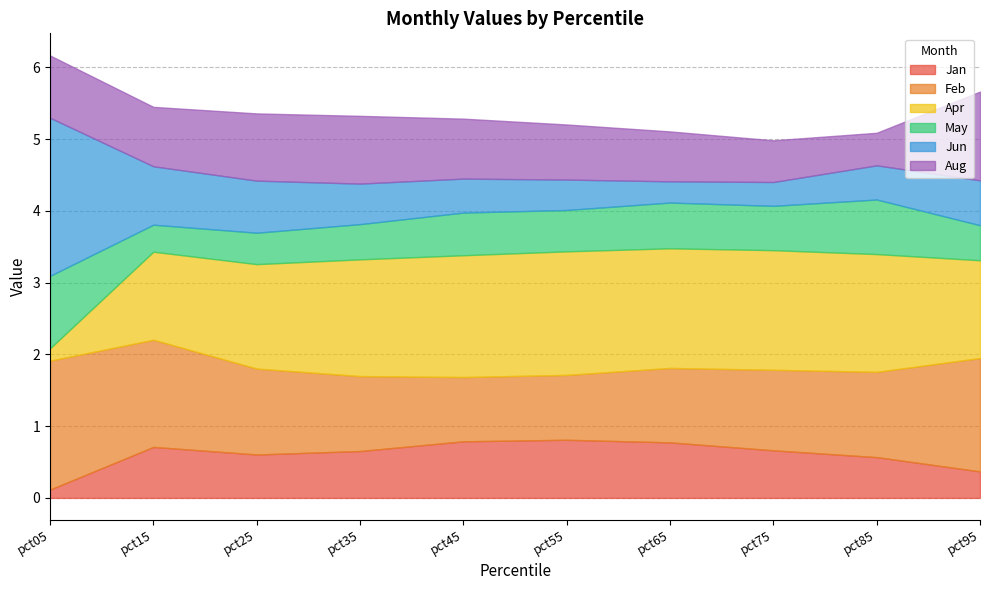

What is the difference between the maximum and minimum values in the Aug series?

0.8